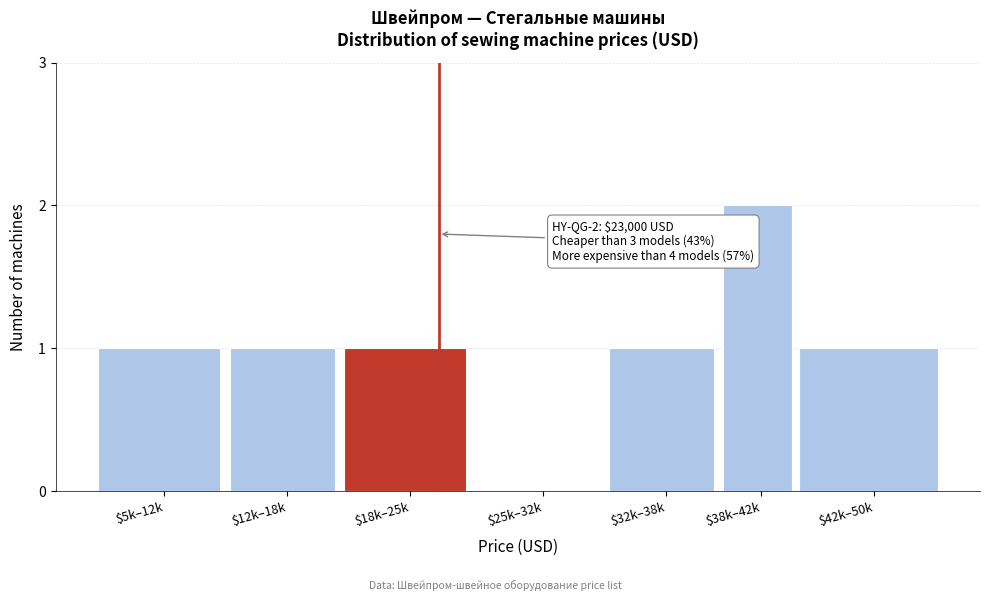

What is the sum of all values?

7